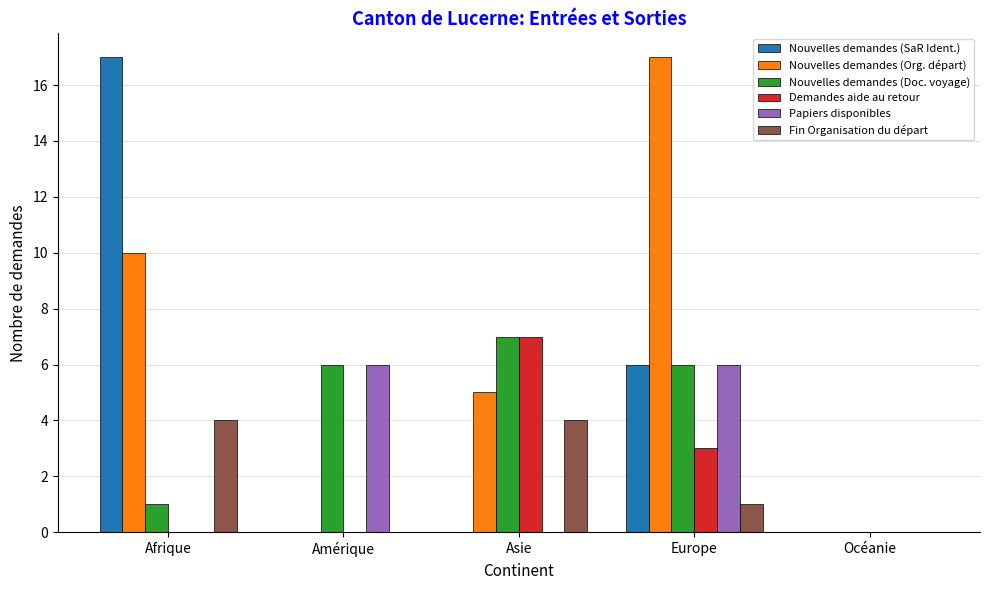

The Fin Organisation du départ series shows 0 at Europe. True or false?

False